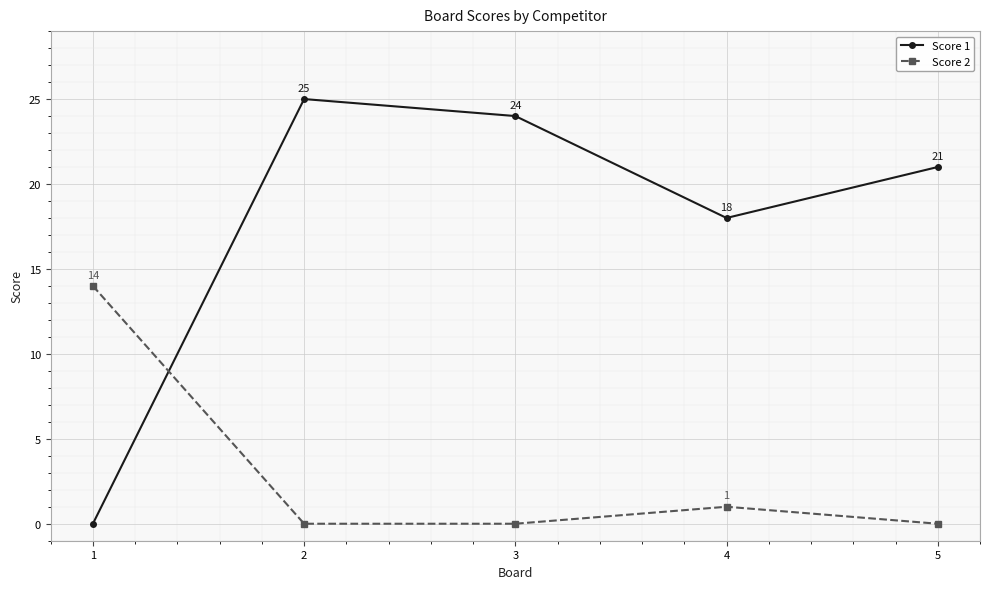

What is the sum of all Score 1 values?

88